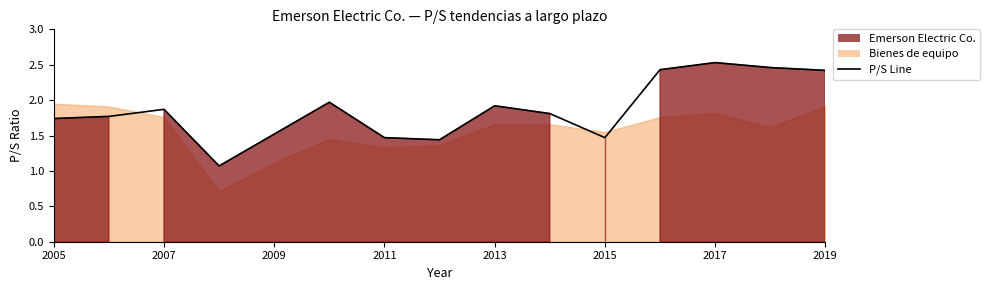

What is the average value?

1.9